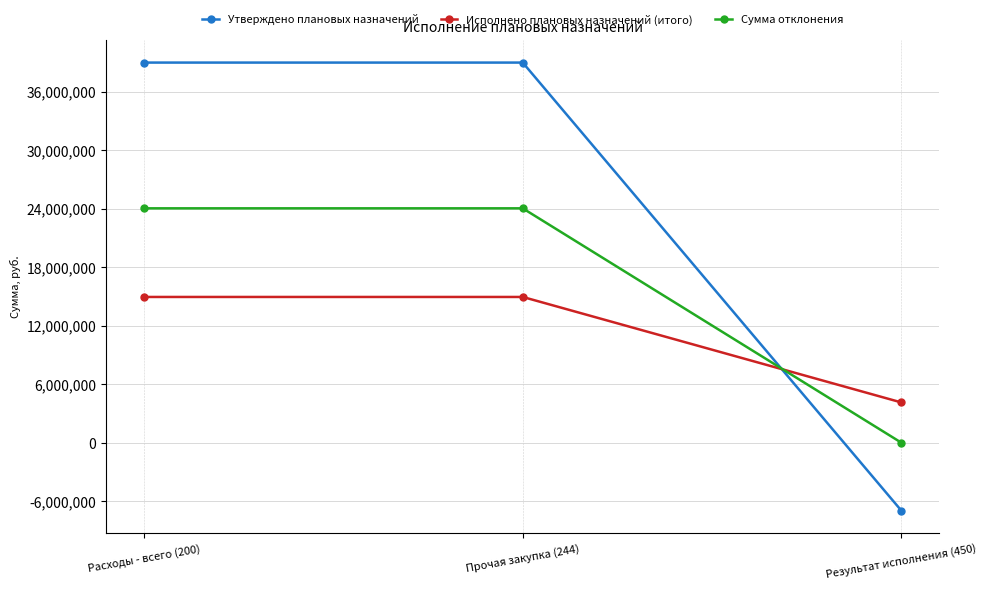

Which category has the lowest value in the Сумма отклонения series?

Результат исполнения (450)